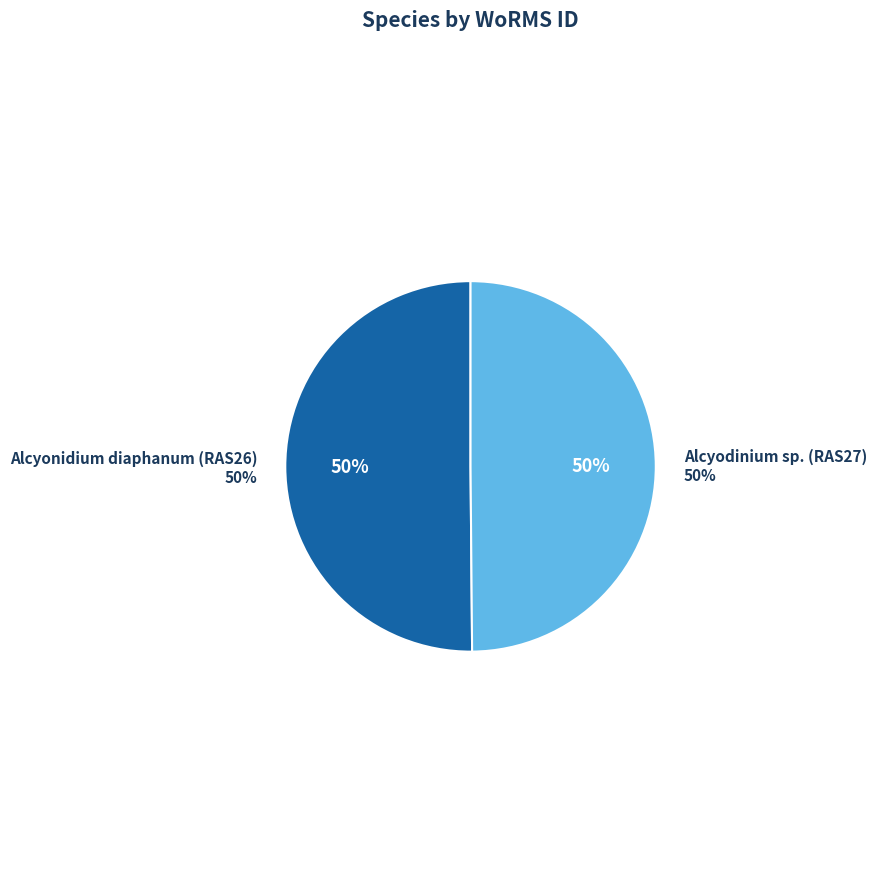

To the nearest percent, what percentage of the pie is Alcyonidium diaphanum (RAS26)?

50%